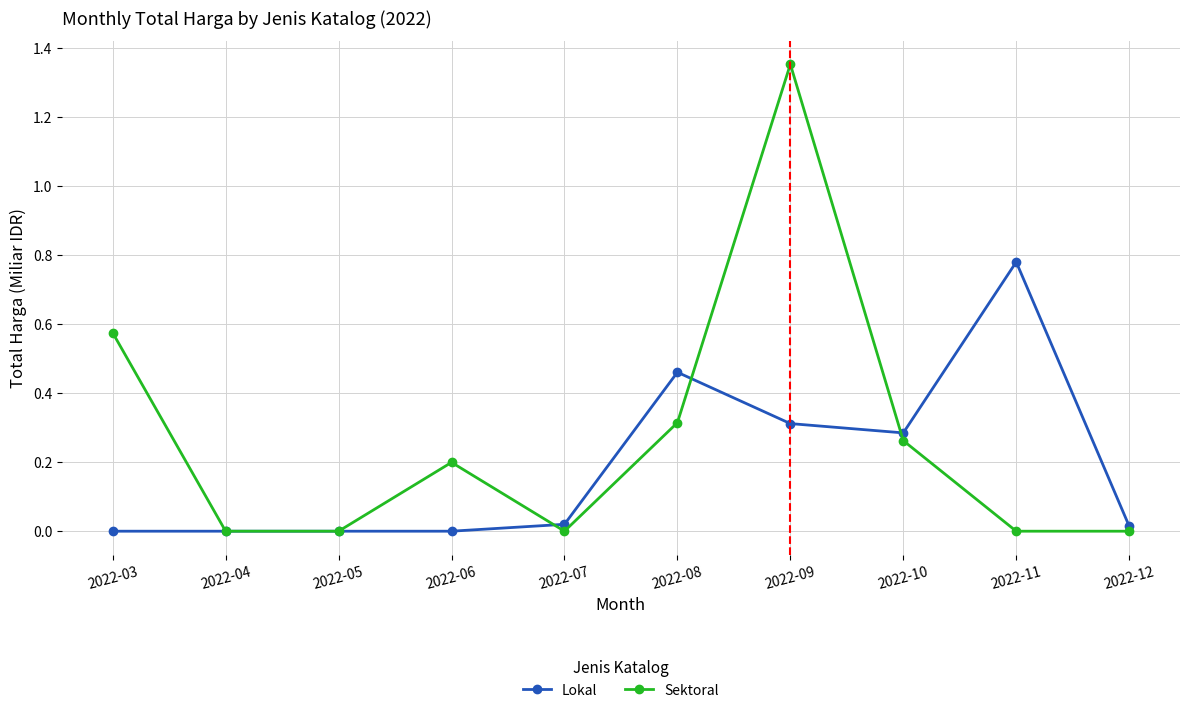

Rank the series at 2022-11 from highest to lowest value.

Lokal, Sektoral